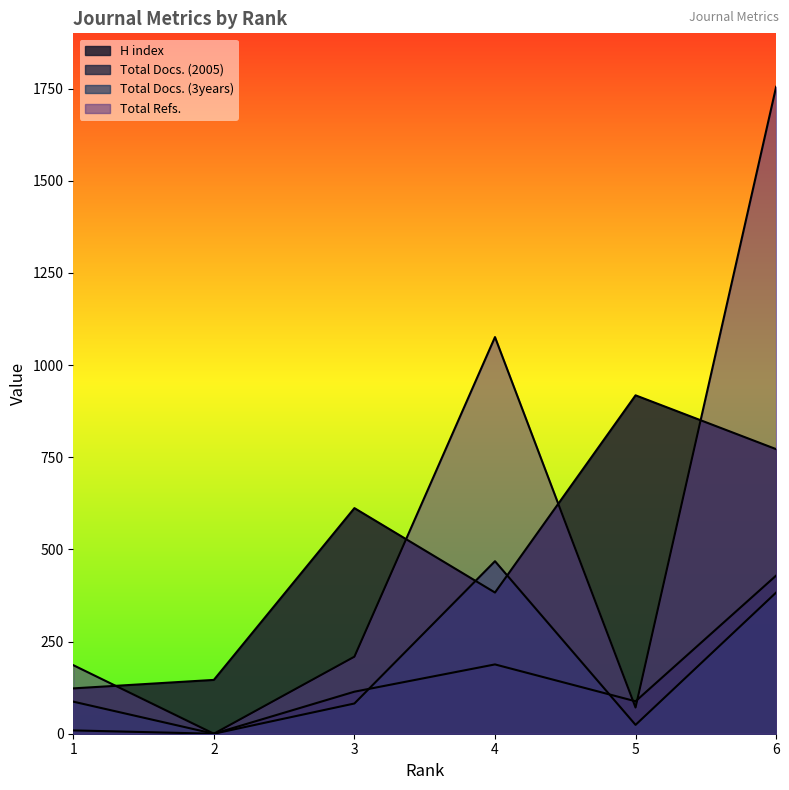

How many values in Total Refs. are above zero?

5